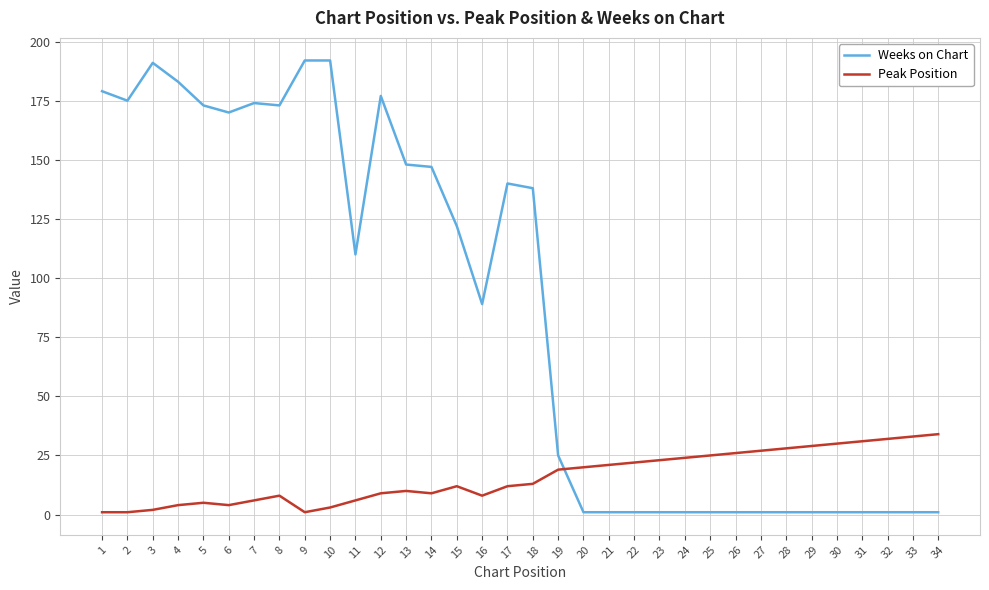

The value of Peak Position at 19 is 12. True or false?

False